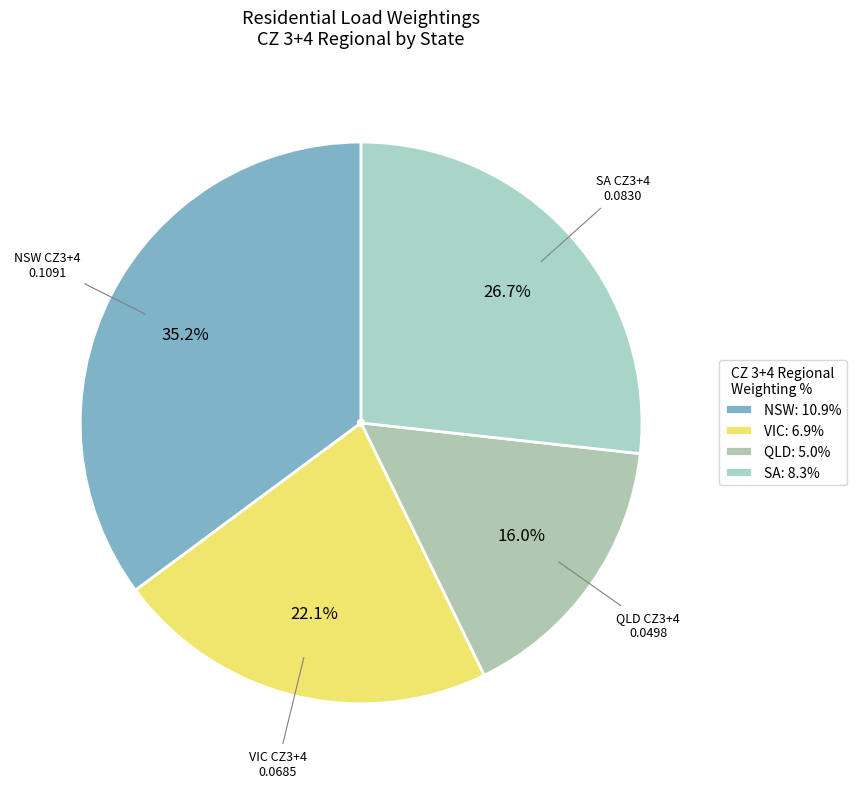

To the nearest percent, what is the difference between the largest and smallest slice percentages?

19%